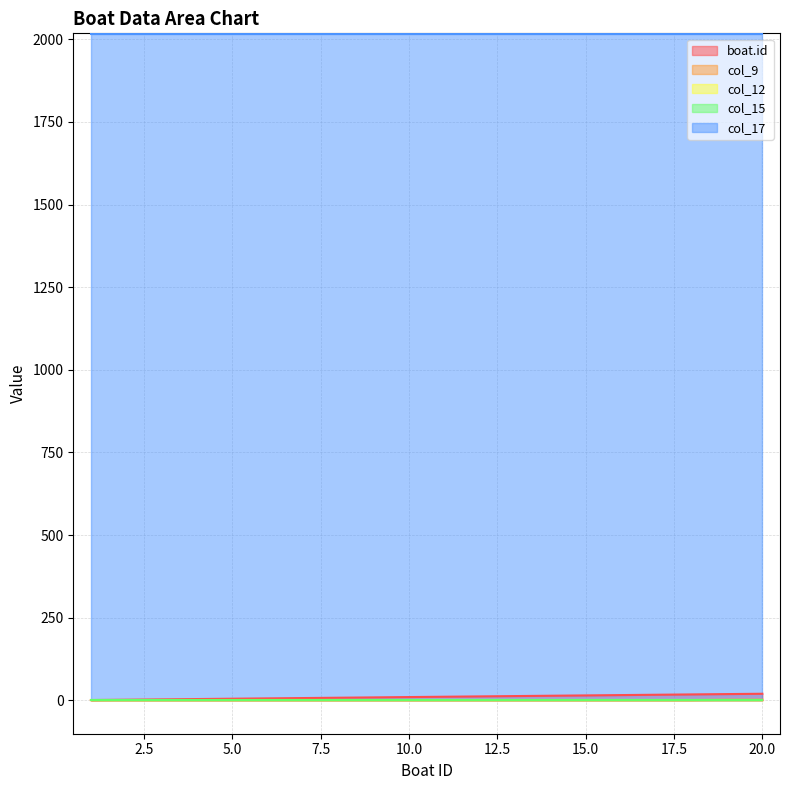

The value of col_12 at 10 is 1. True or false?

True